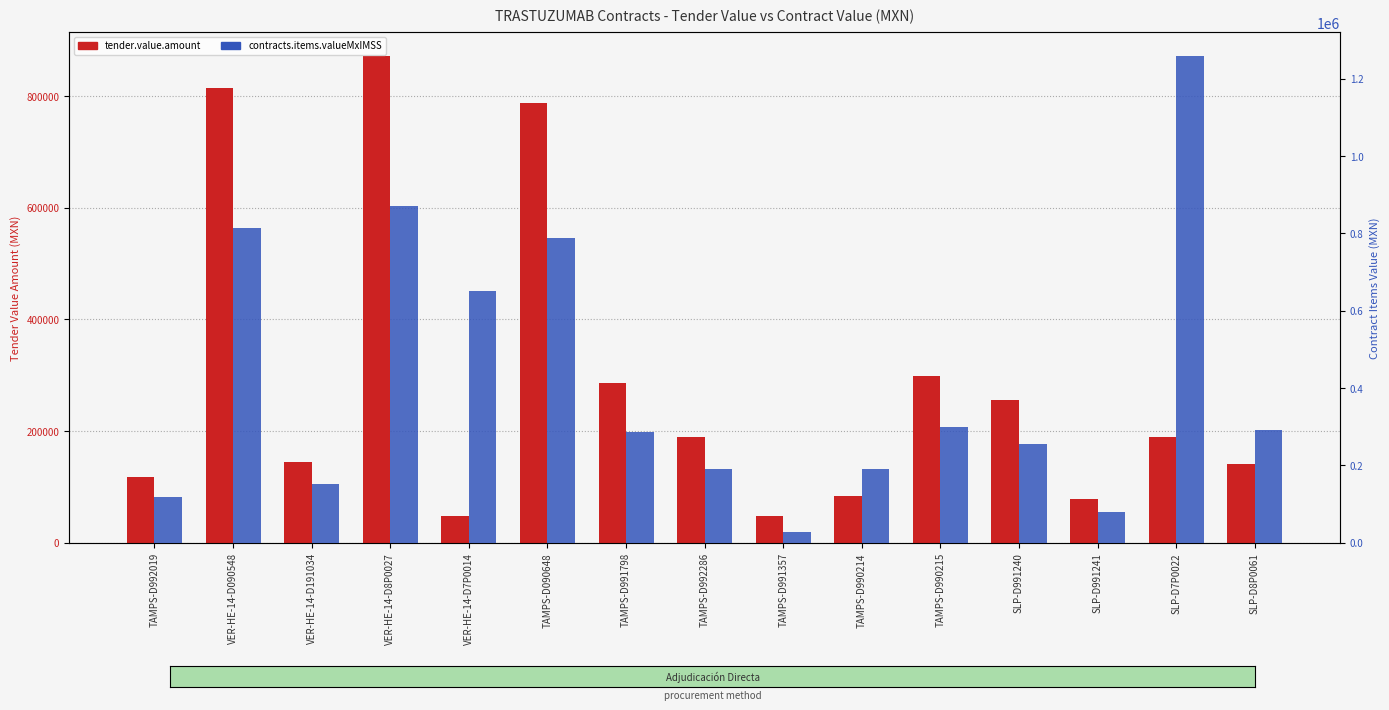

What is the value of the contracts.items.valueMxIMSS bar at the 14th from the left?

1258003.2